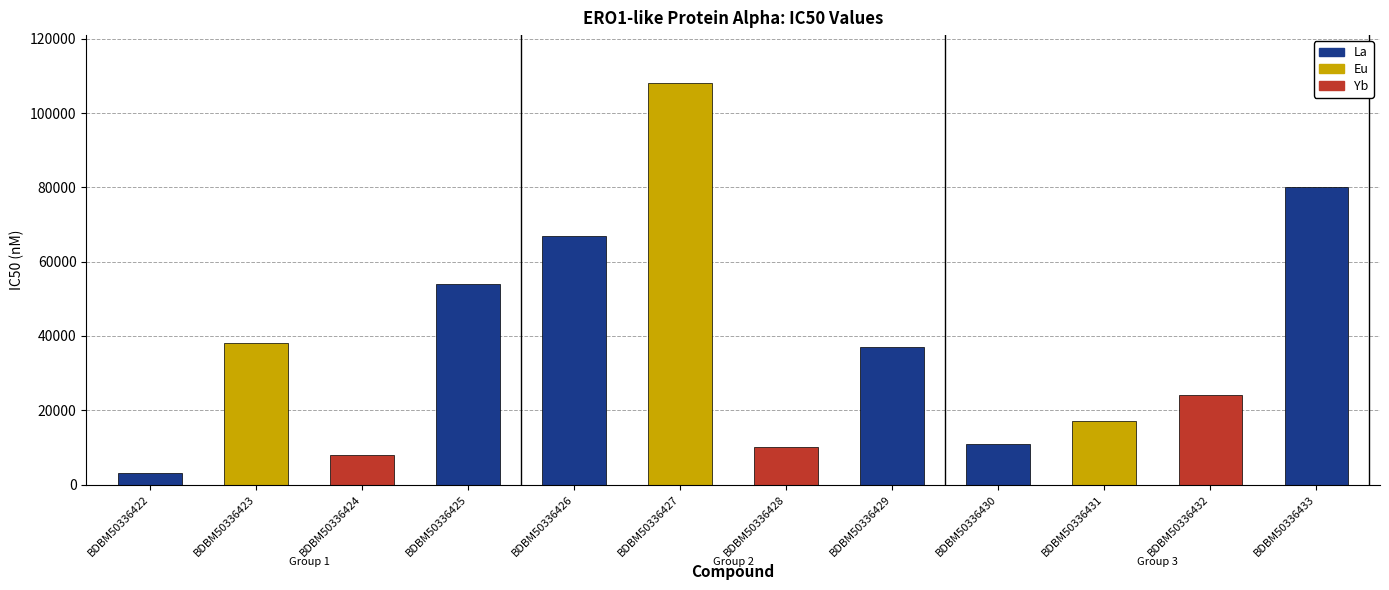

Which category has the highest value across all series?

BDBM50336427